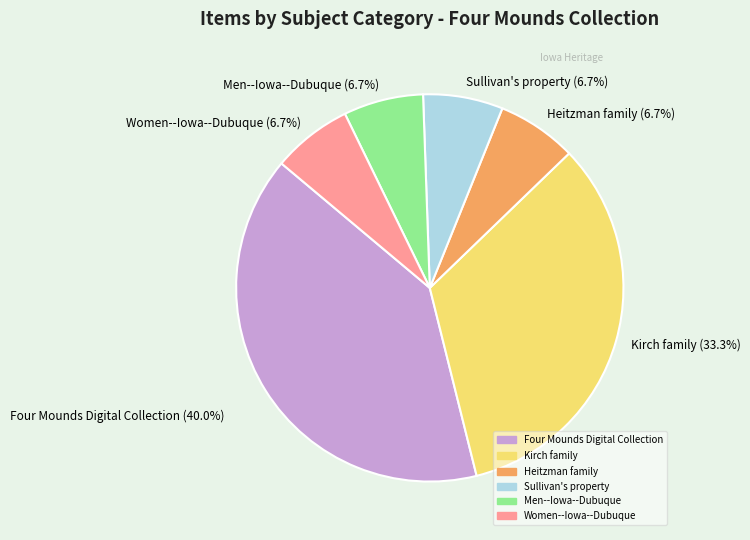

Is it true that Sullivan's property is 7% of the pie?

True